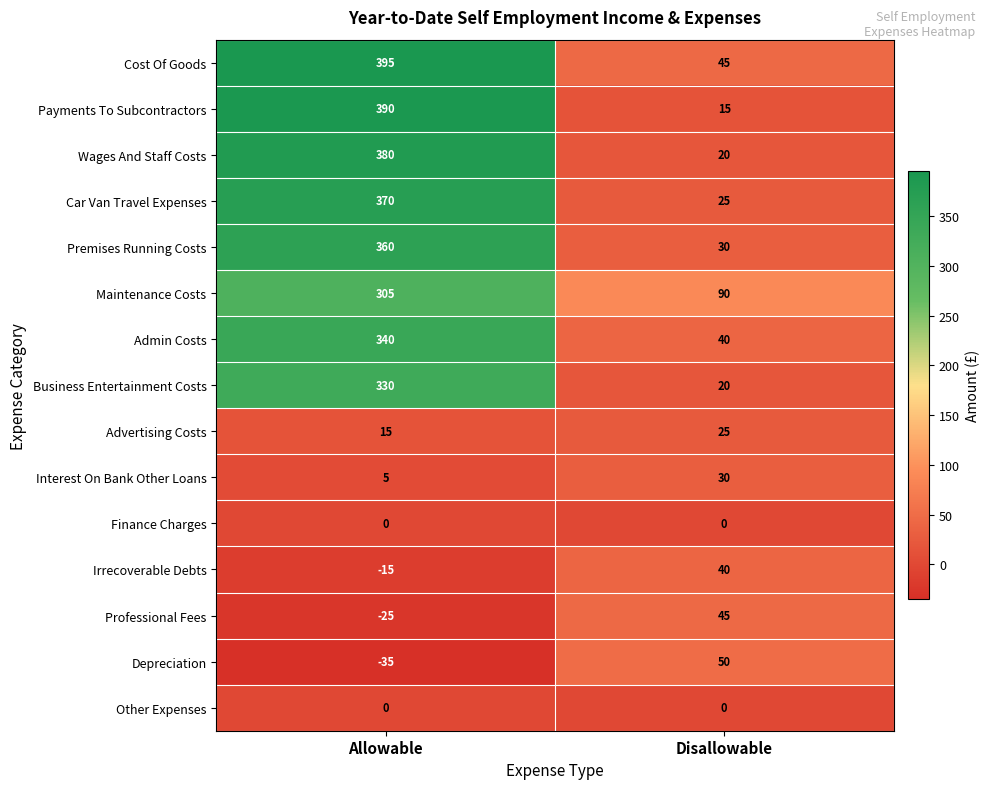

How many positive values does the Irrecoverable Debts series have?

1